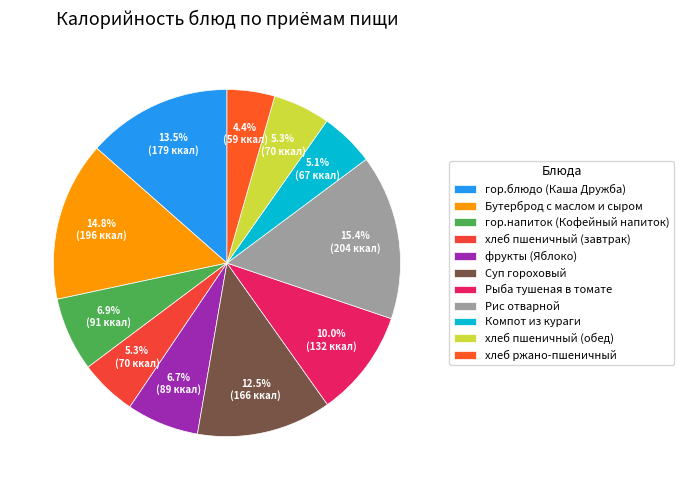

Is it true that фрукты (Яблоко) is 7% of the pie?

True